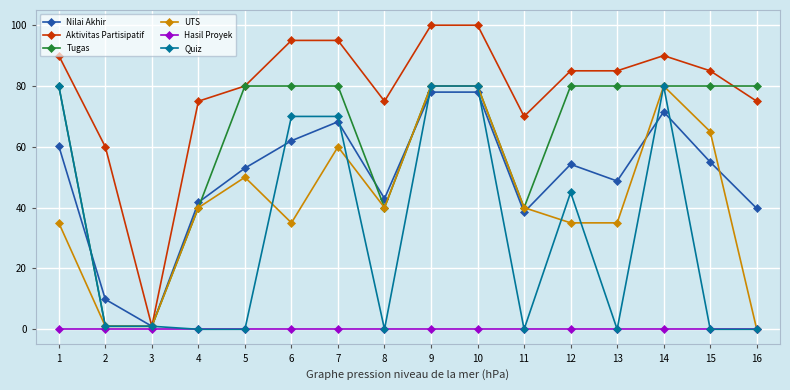

What is the total value across all series at 5?

263.0